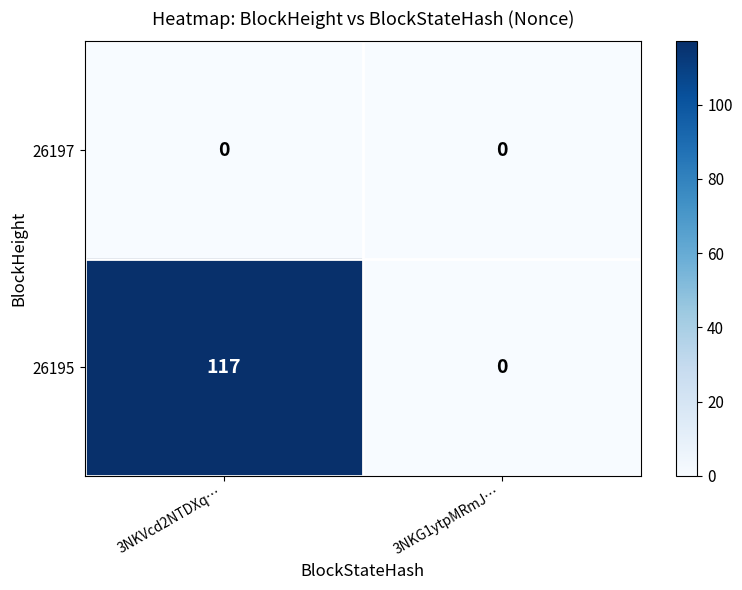

What is the total value across all series at 3NKVcd2NTDXq…?

117